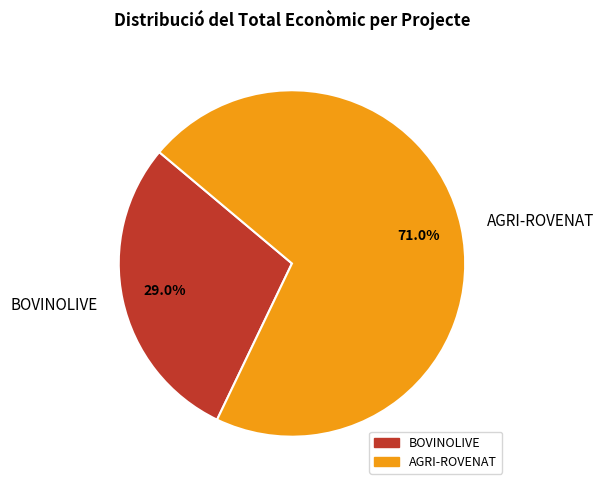

Approximately how many times larger is the value at AGRI-ROVENAT compared to BOVINOLIVE?

2.4